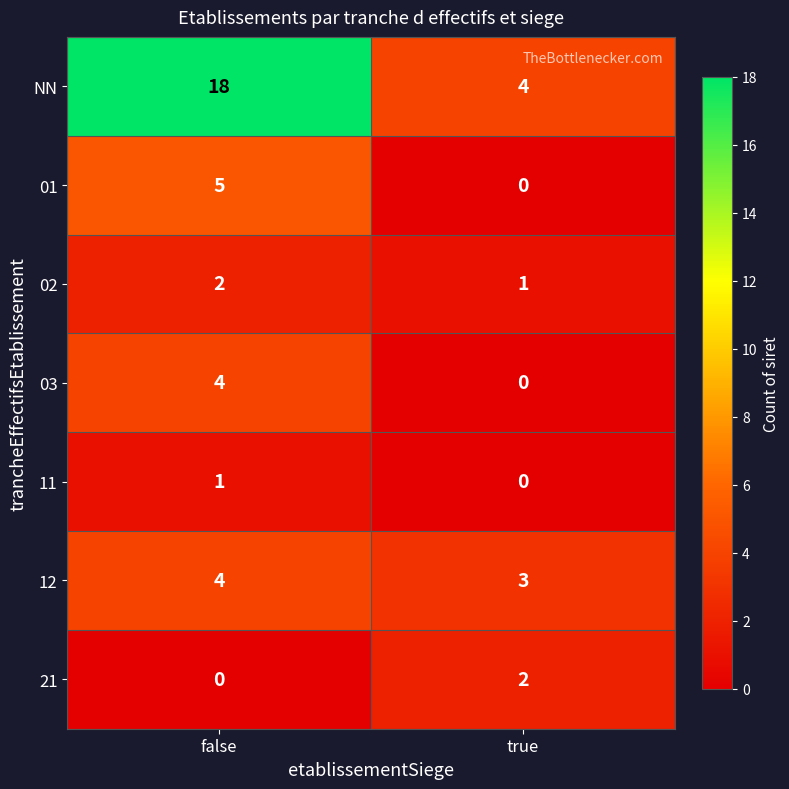

What is the difference between the highest and lowest values at false?

18